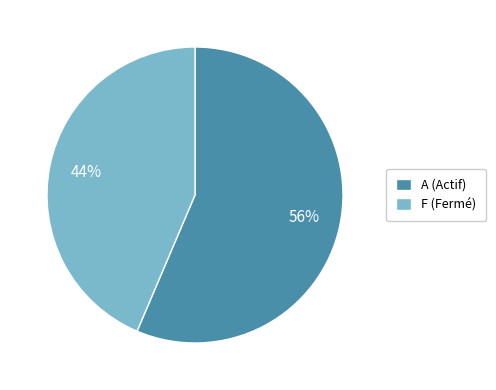

Between A (Actif) and F (Fermé), which is larger?

A (Actif)